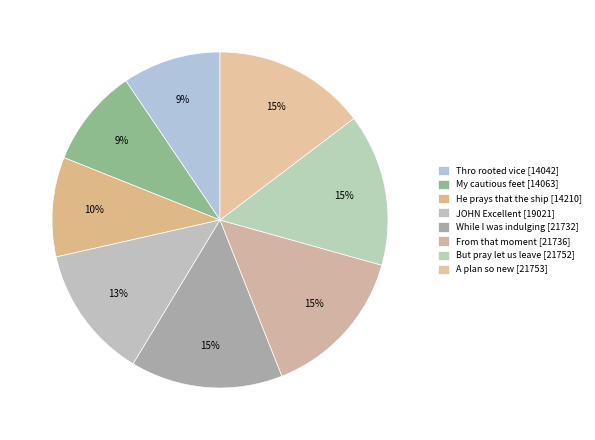

Rank the categories by value from highest to lowest.

A plan so new, But pray let us leave, From that moment, While I was indulging, JOHN Excellent, He prays that the ship, My cautious feet, Thro rooted vice